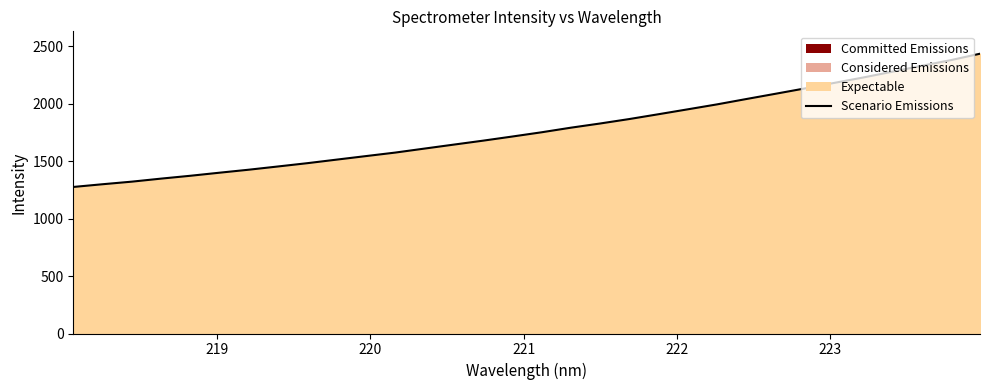

What is the maximum value shown in the chart?

2435.1